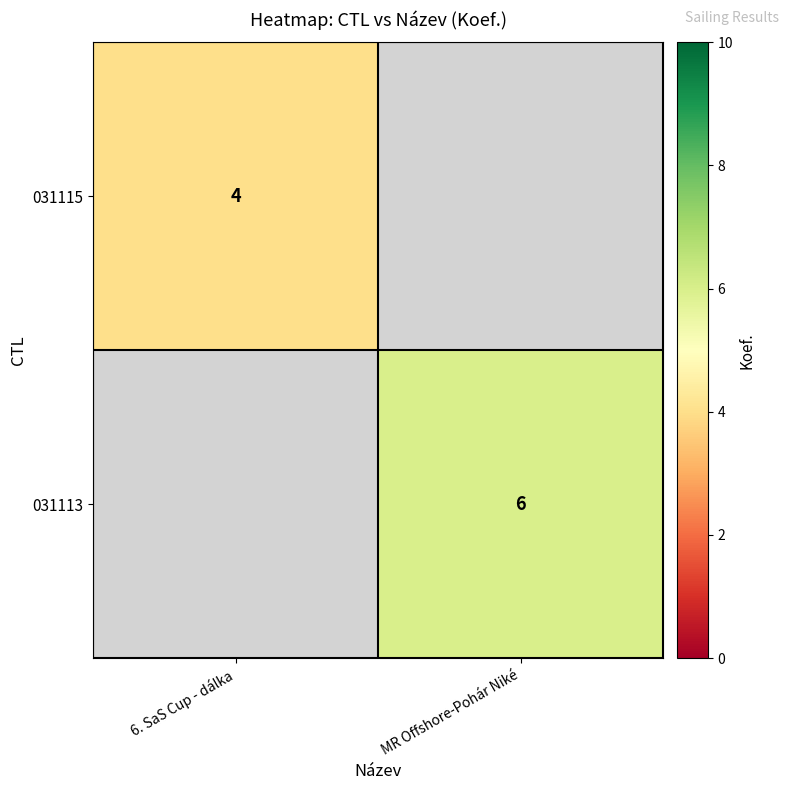

Is it true that 031113 equals 6 at MR Offshore-Pohár Niké?

True